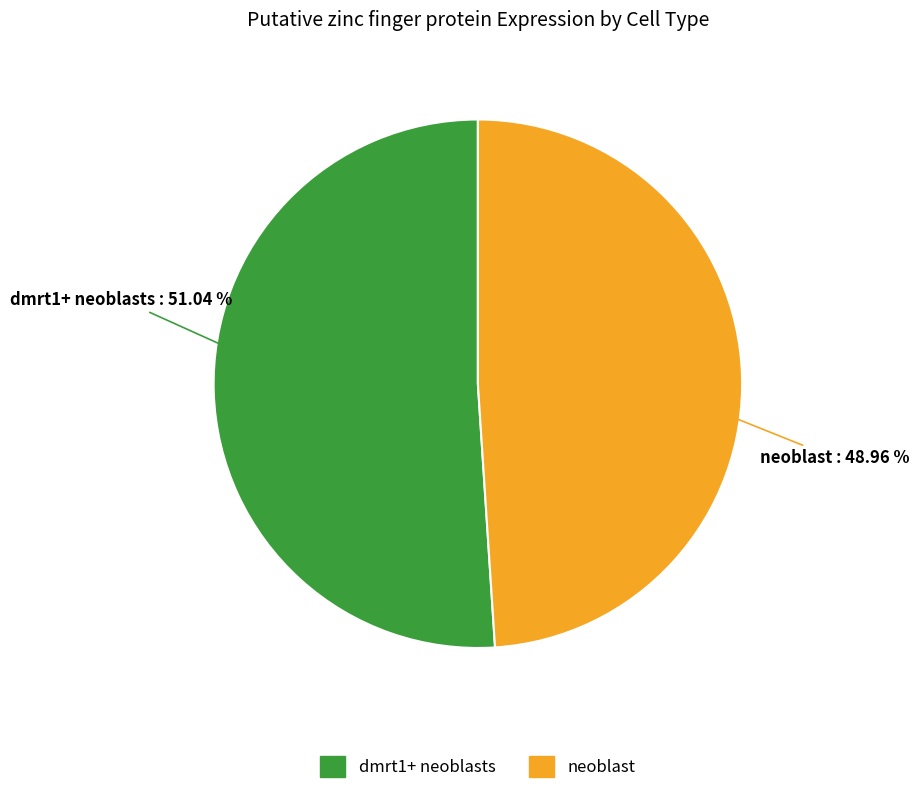

The neoblast slice represents 49% of the pie. True or false?

True